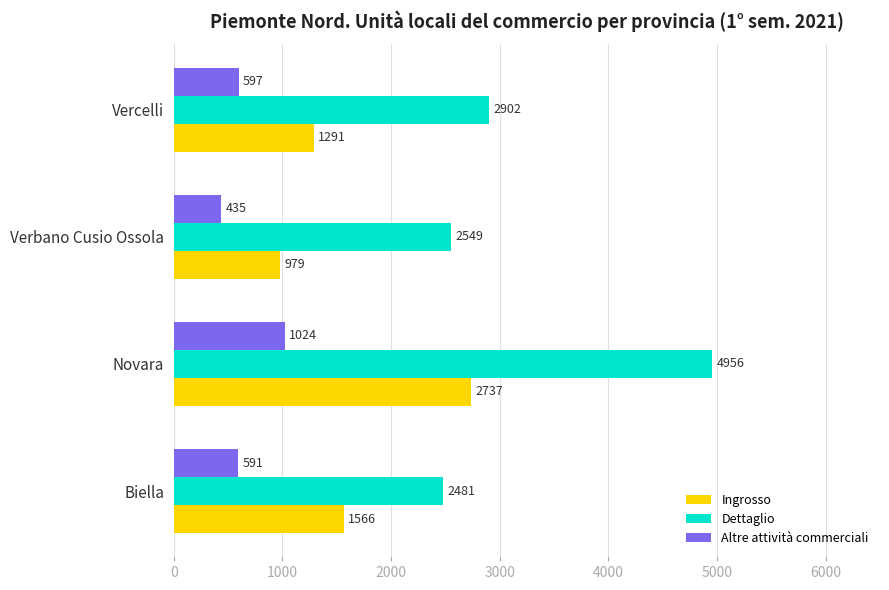

What is the minimum value shown in the chart?

435